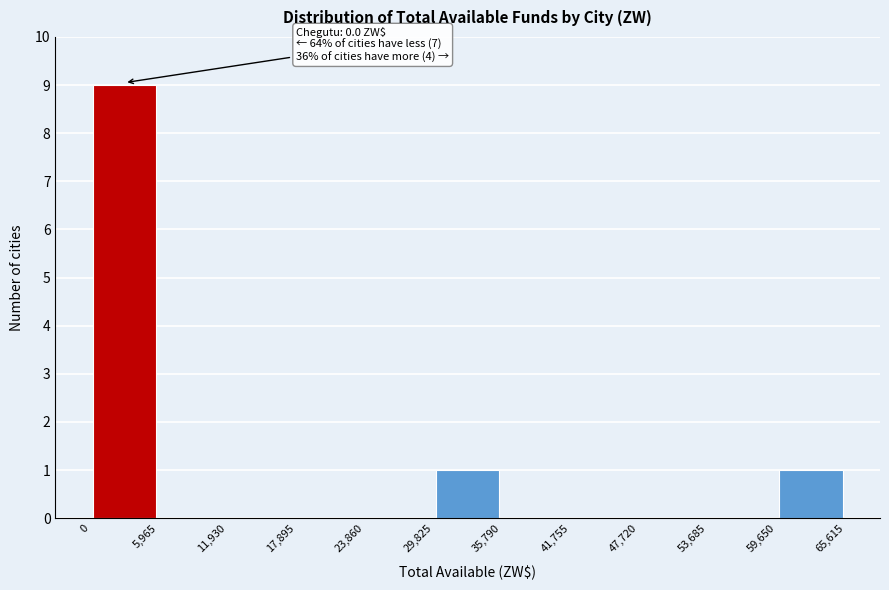

Over which range of the x-axis is the bar tallest?

0 to 5,965